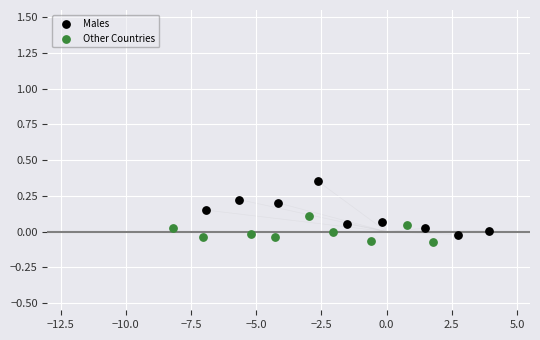

What are all the series names shown in the legend?

Males, Other Countries